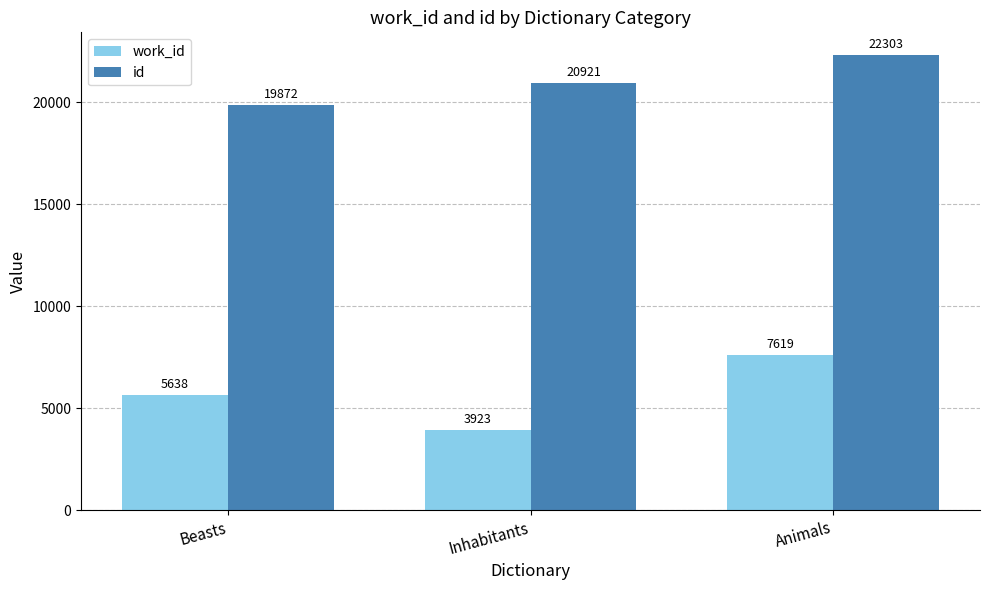

True or false: work_id has a value of 7619 at Animals.

True